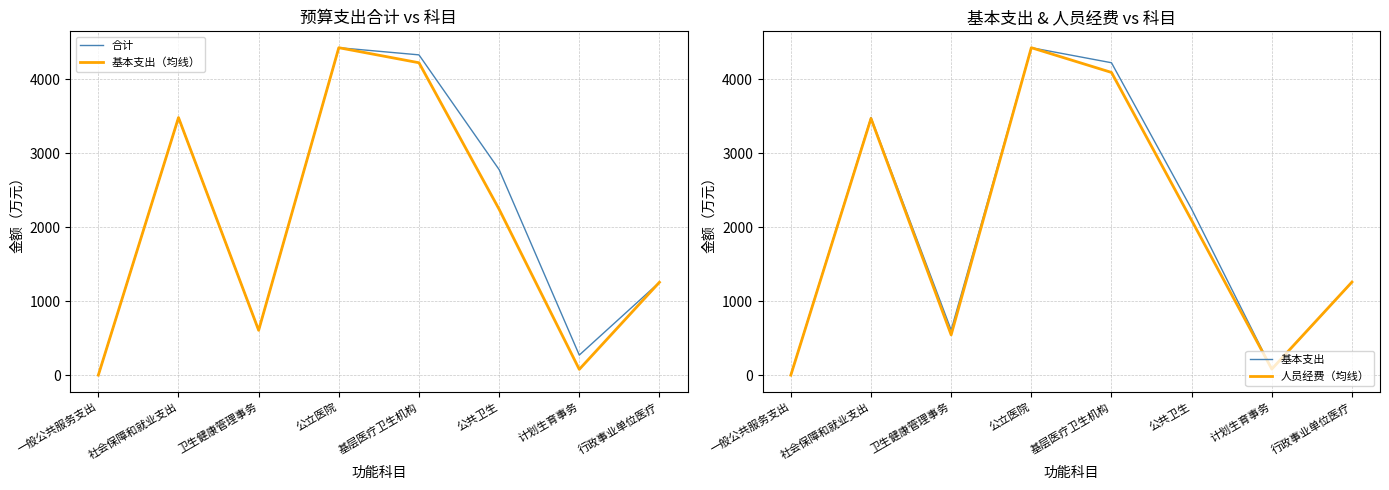

Between 社会保障和就业支出 and 一般公共服务支出, which is larger?

社会保障和就业支出